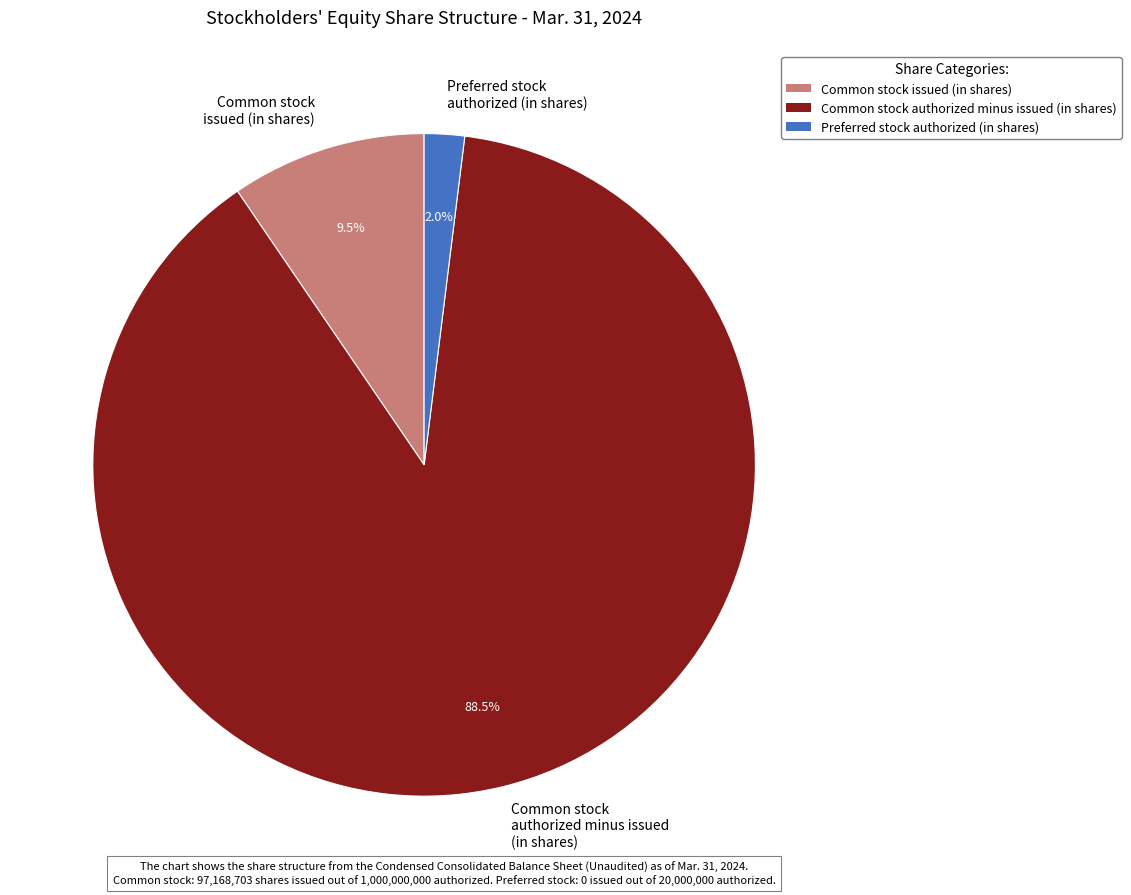

Rank the categories by value from highest to lowest.

Common stock authorized minus issued (in shares), Common stock issued (in shares), Preferred stock authorized (in shares)